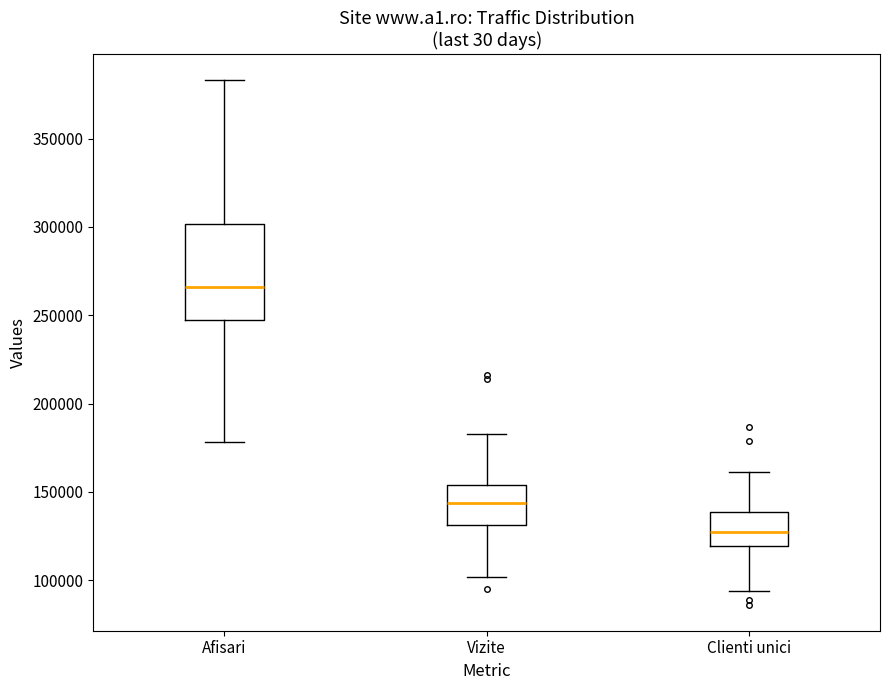

Reading left to right, transcribe this box plot: for each box, give where its median line is, the range the box spans, and where its two whiskers end, as read against the y-axis. The values are not printed on the chart, so give them approximately, as read against the axis.

Afisari: median 265000, box 245000 to 300000, whiskers 180000 to 385000
Vizite: median 145000, box 130000 to 155000, whiskers 100000 to 185000
Clienti unici: median 125000, box 120000 to 140000, whiskers 95000 to 160000